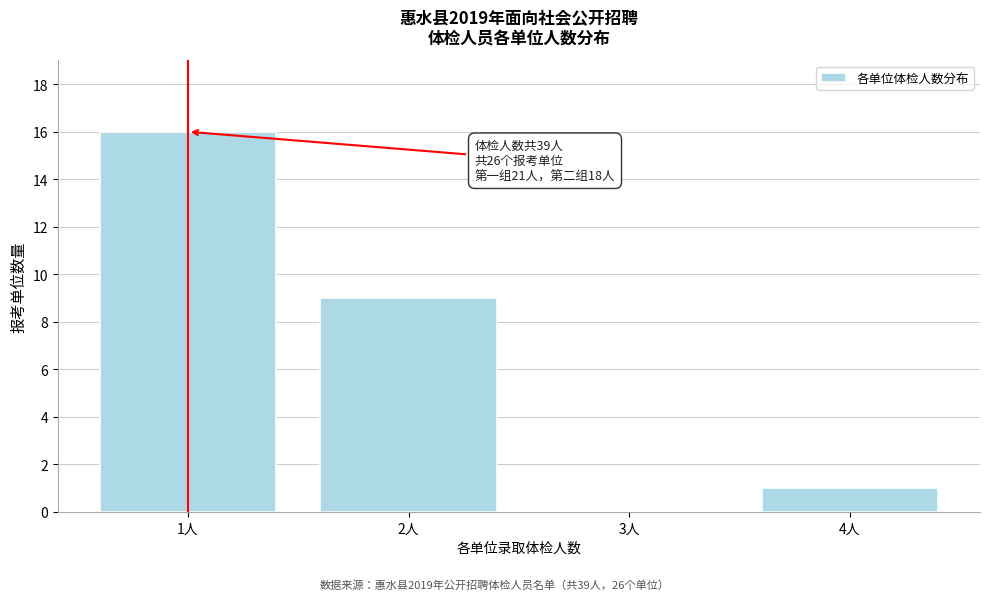

Reading left to right, list all the values displayed in this chart.

1人=16	2人=9	3人=0	4人=1